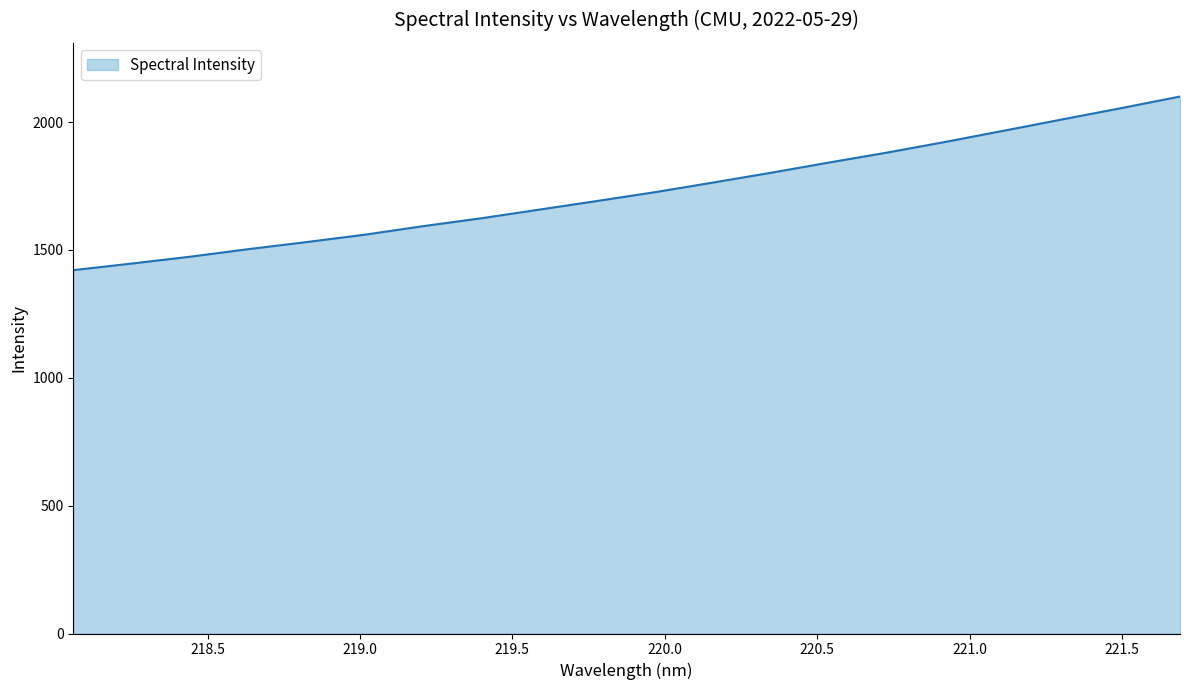

What is the smallest value displayed?

1420.8